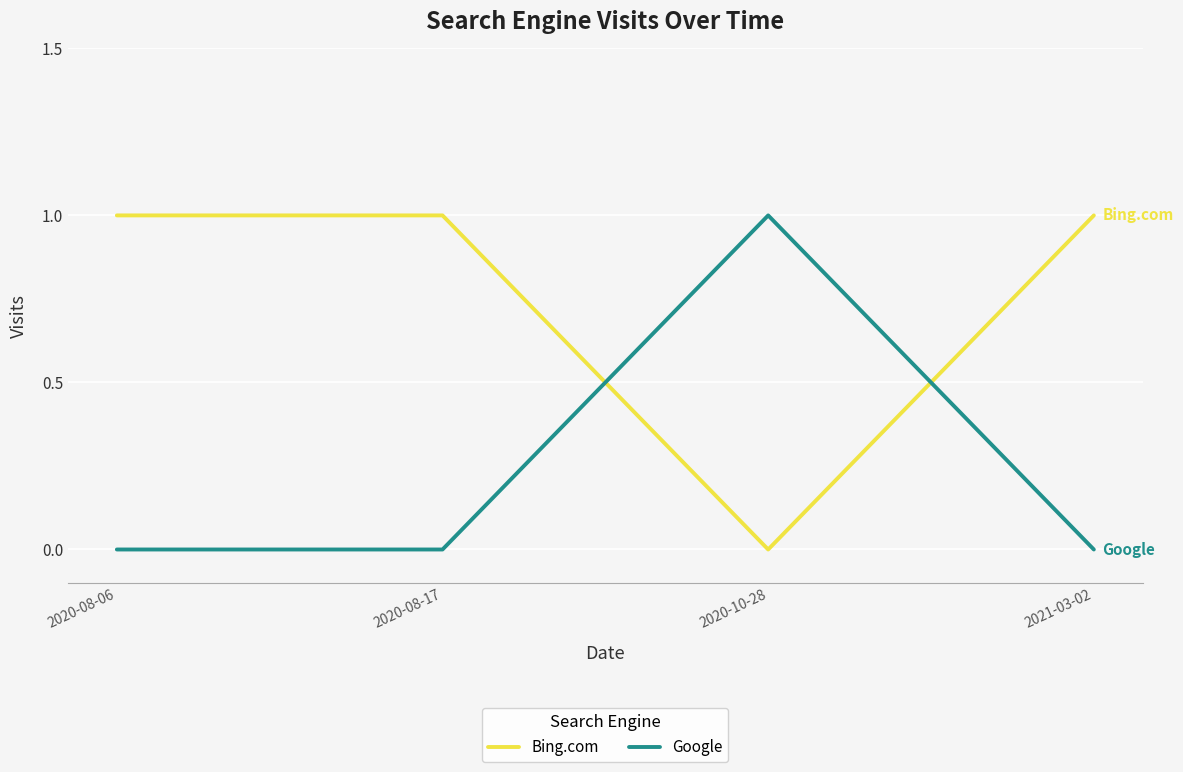

Rank the series by their average value, from highest to lowest.

Bing.com, Google